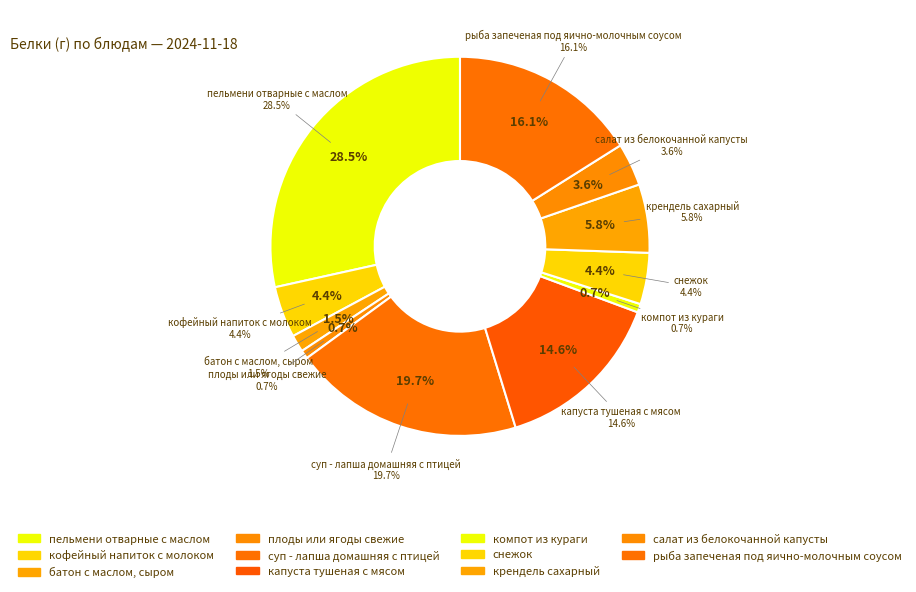

To the nearest percent, what is the combined percentage of пельмени отварные с маслом and снежок?

33%